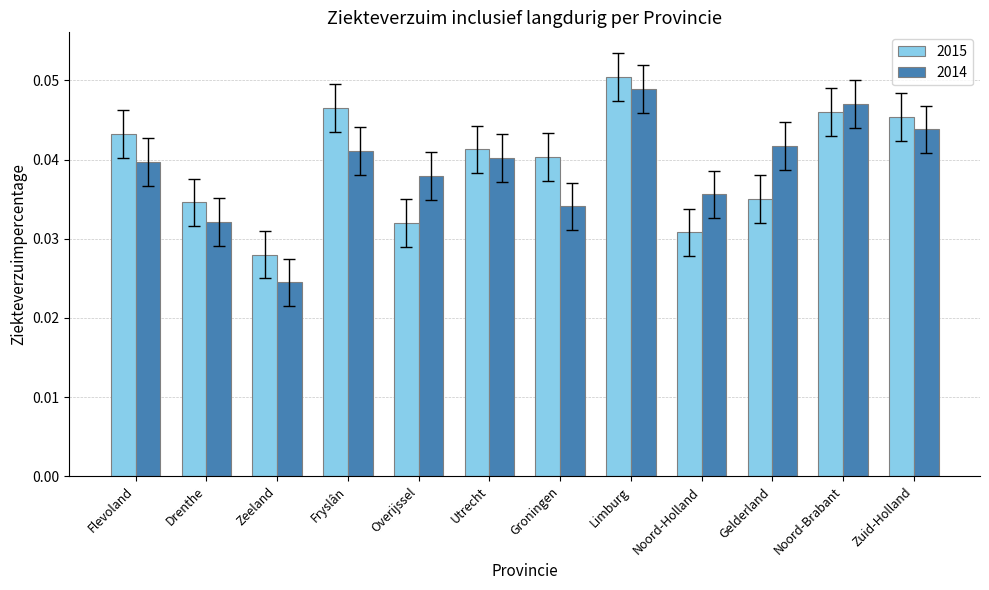

Which series has the widest spread of values?

2014